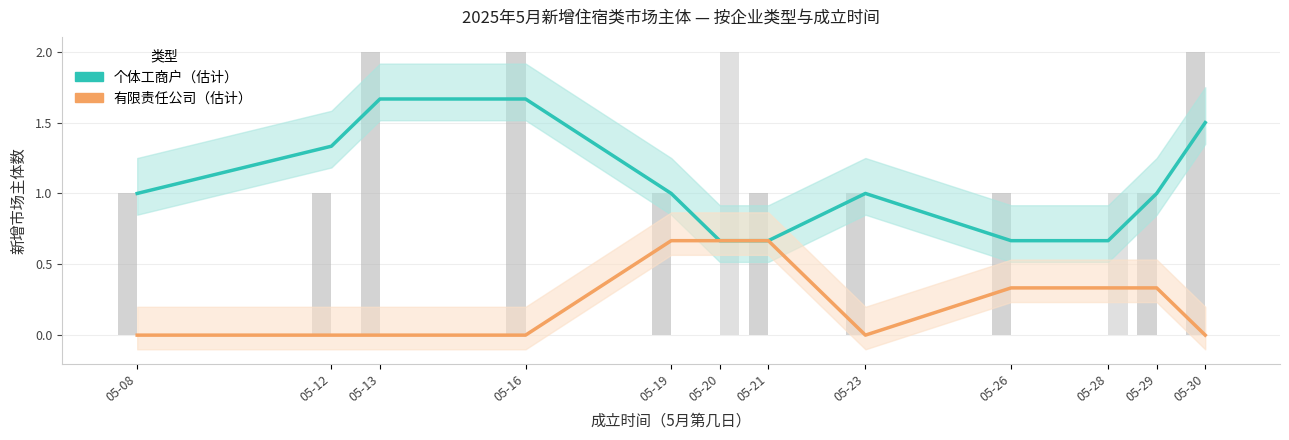

Reading left to right, extract all data points from this chart.

个体工商户（趋势）: 1.0	1.3	1.7	1.7	1.0	0.7	0.7	1.0	0.7	0.7	1.0	1.5
有限责任公司（趋势）: 0.0	0.0	0.0	0.0	0.7	0.7	0.7	0.0	0.3	0.3	0.3	0.0